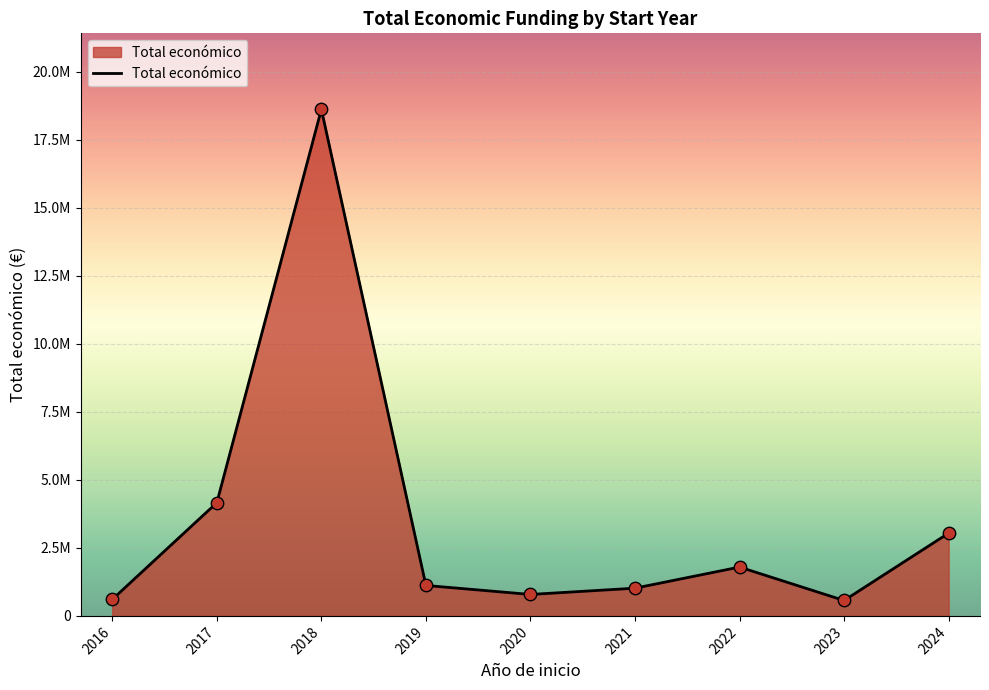

What is the change in value from 2018 to 2022?

-16824507